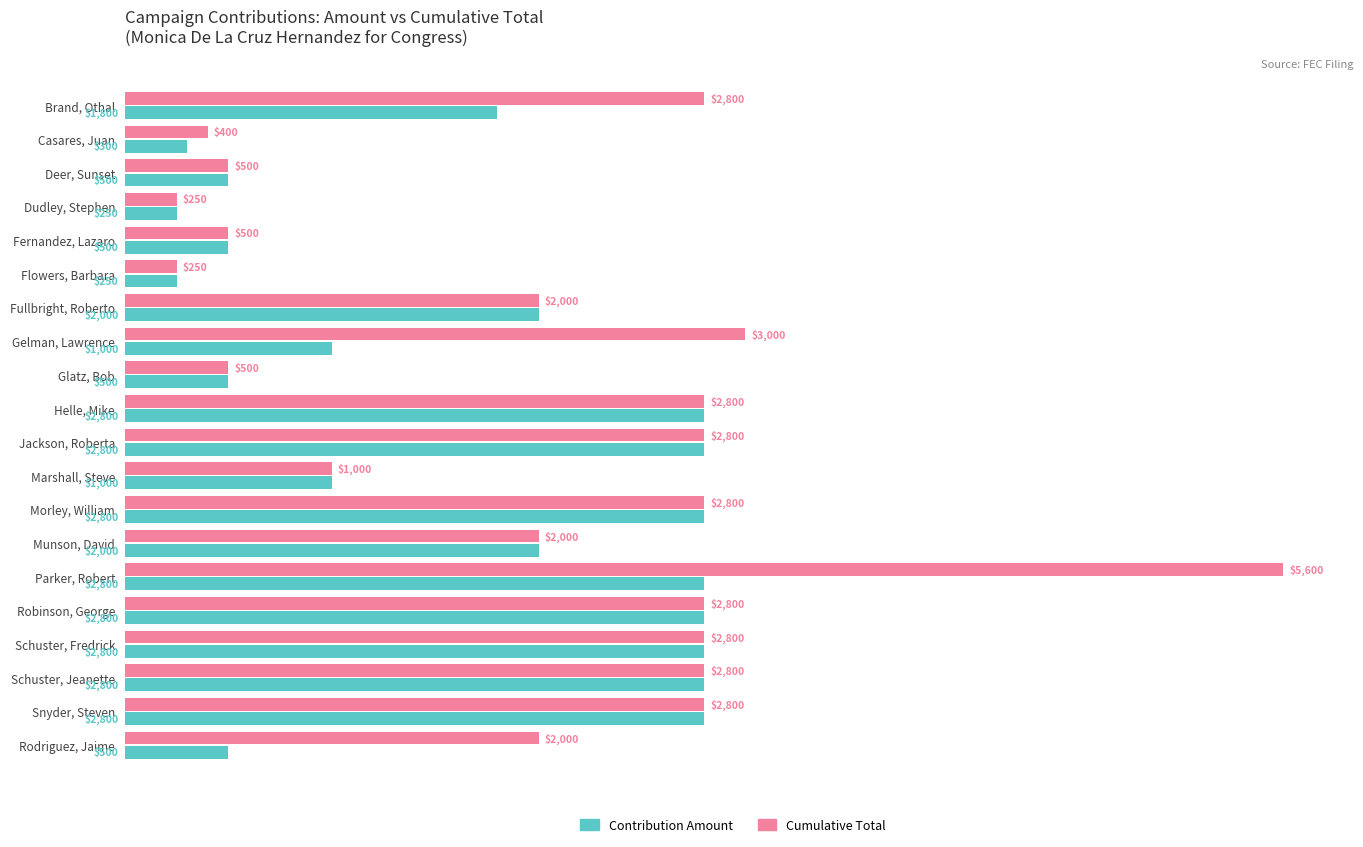

The Cumulative Total series shows 3959 at Brand, Othal. True or false?

False